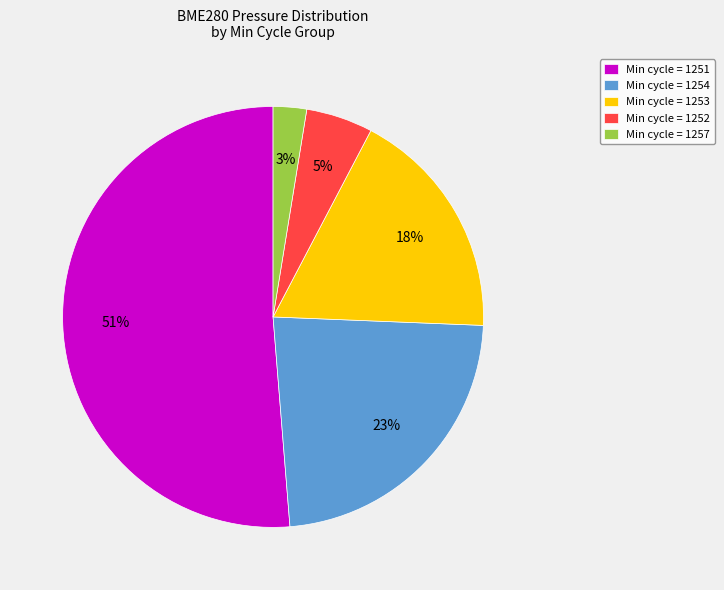

Count the number of slices in the pie.

5